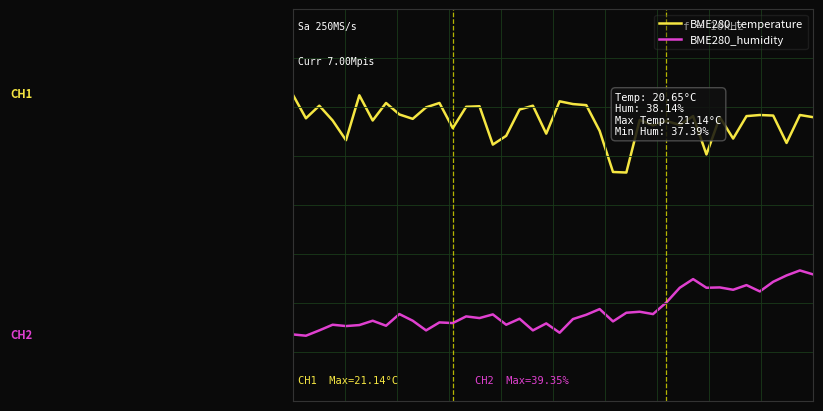

What are all the series names shown in the legend?

BME280_temperature, BME280_humidity